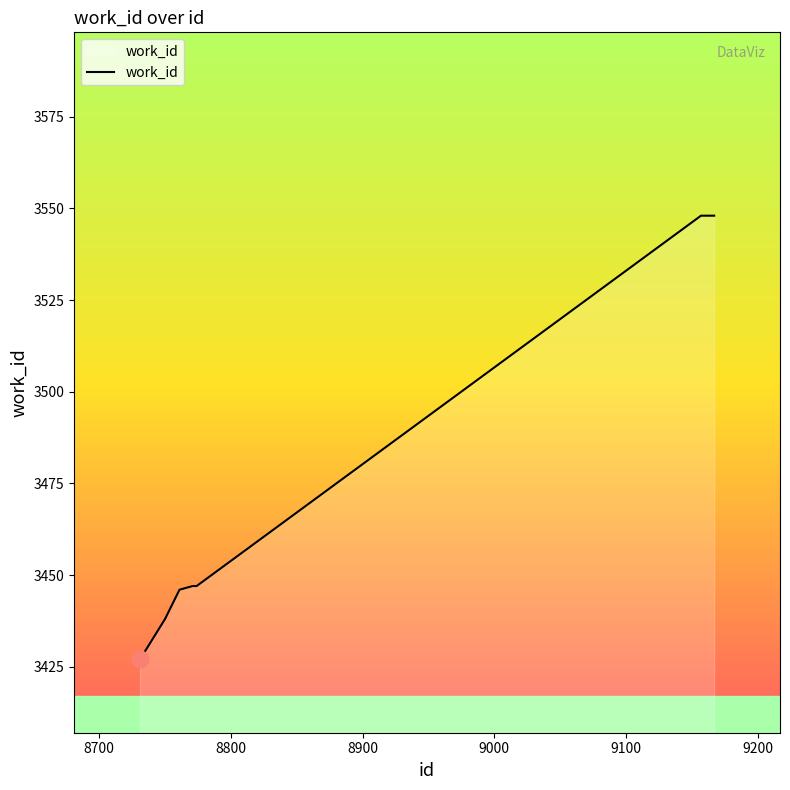

What is the smallest value displayed?

3427